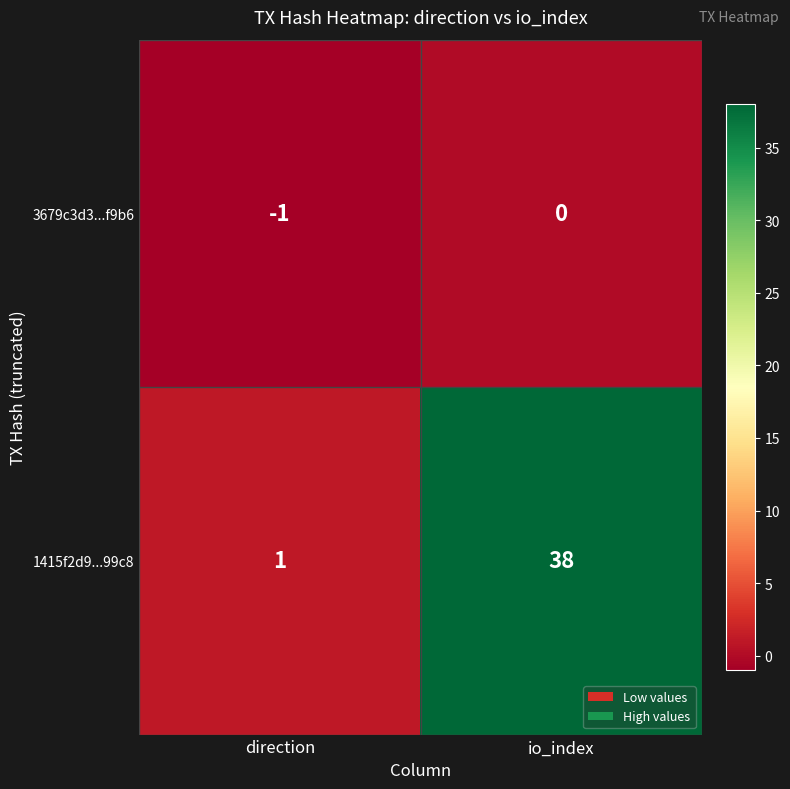

How many data points in 3679c3d3...f9b6 are less than 0?

1